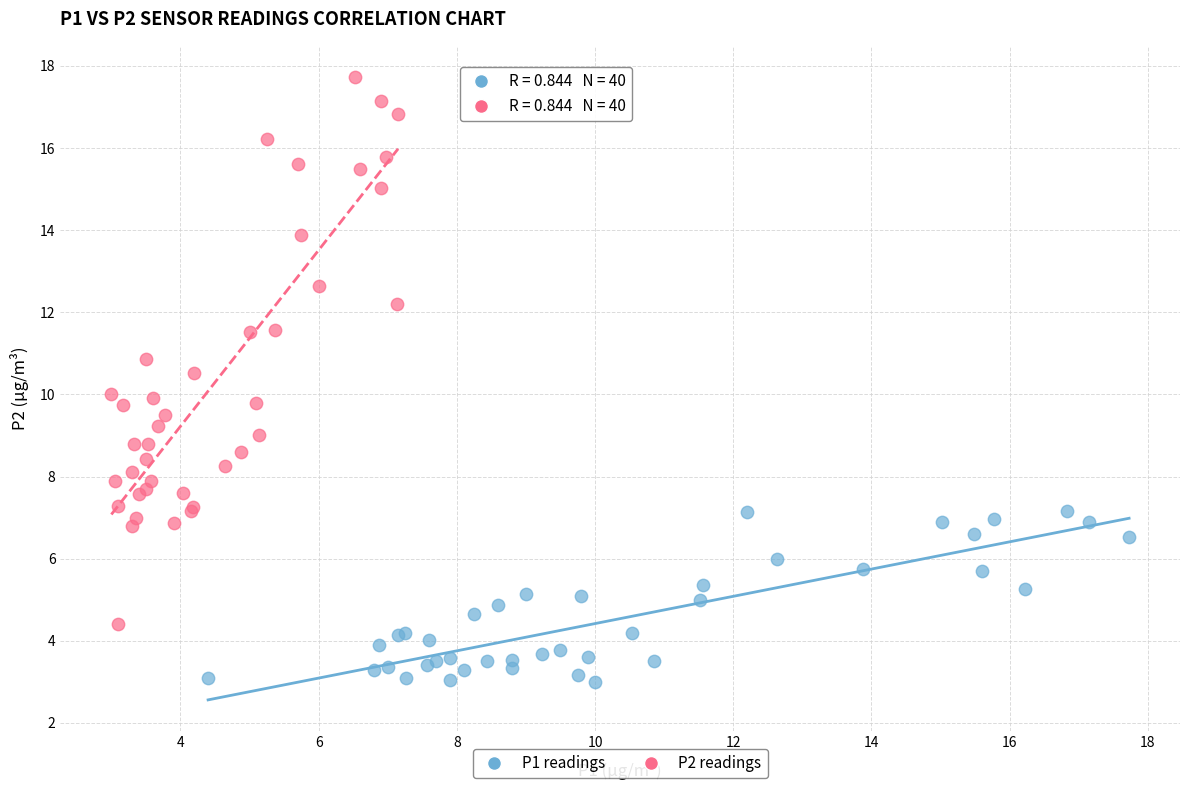

Which series contains the lowest Y value?

P1 readings